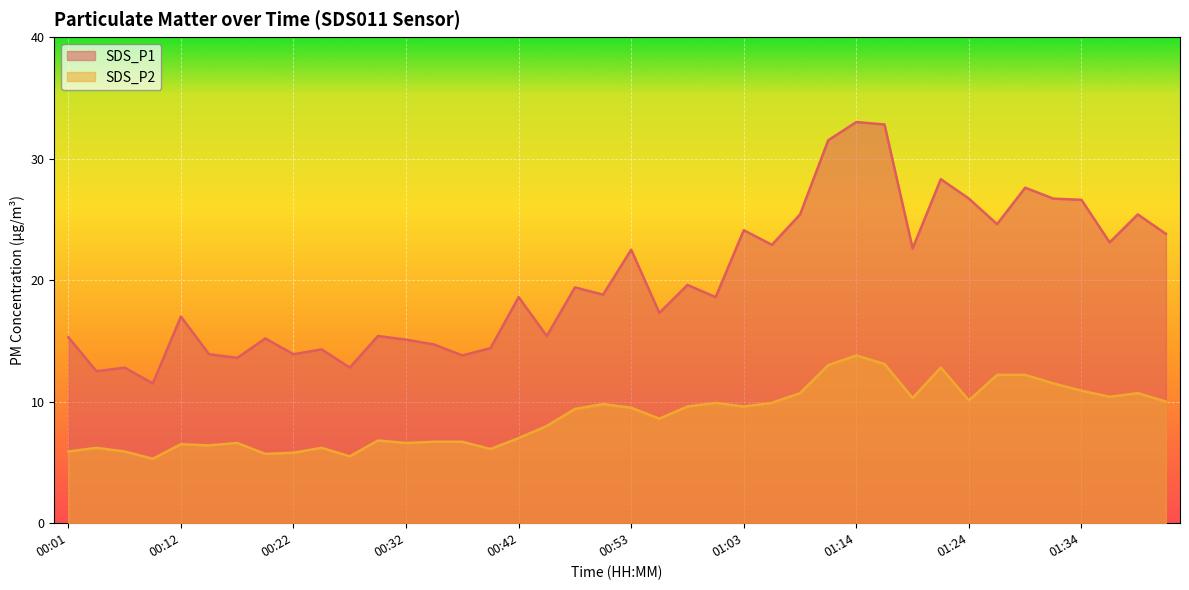

List the series in order of their overall mean, lowest first.

SDS_P2, SDS_P1